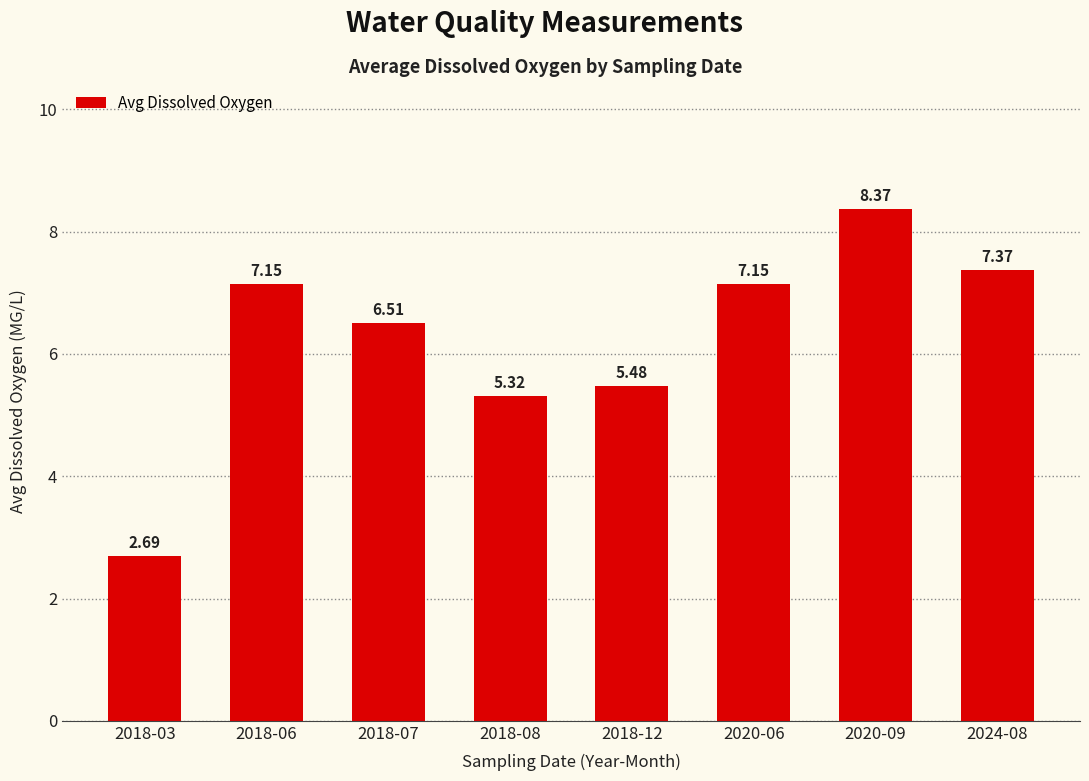

How many data points does each series have?

8